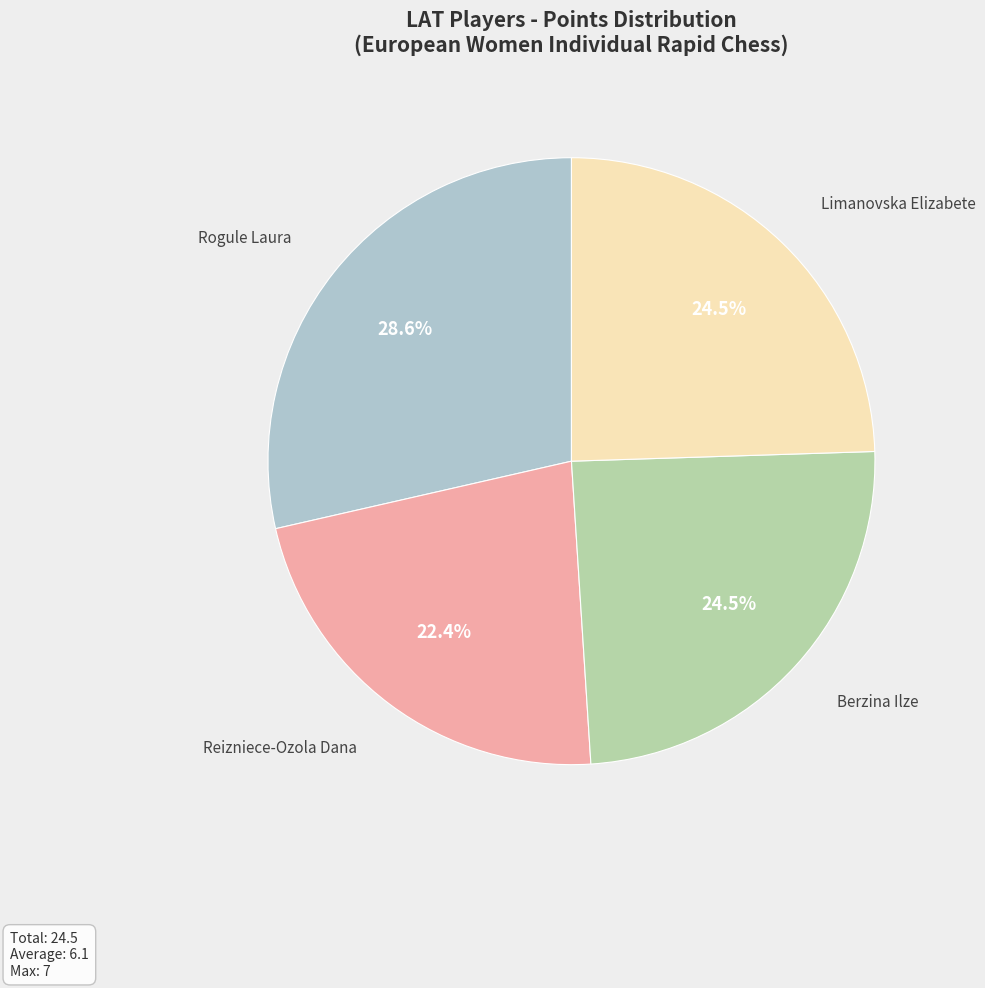

How many segments does this pie chart have?

4